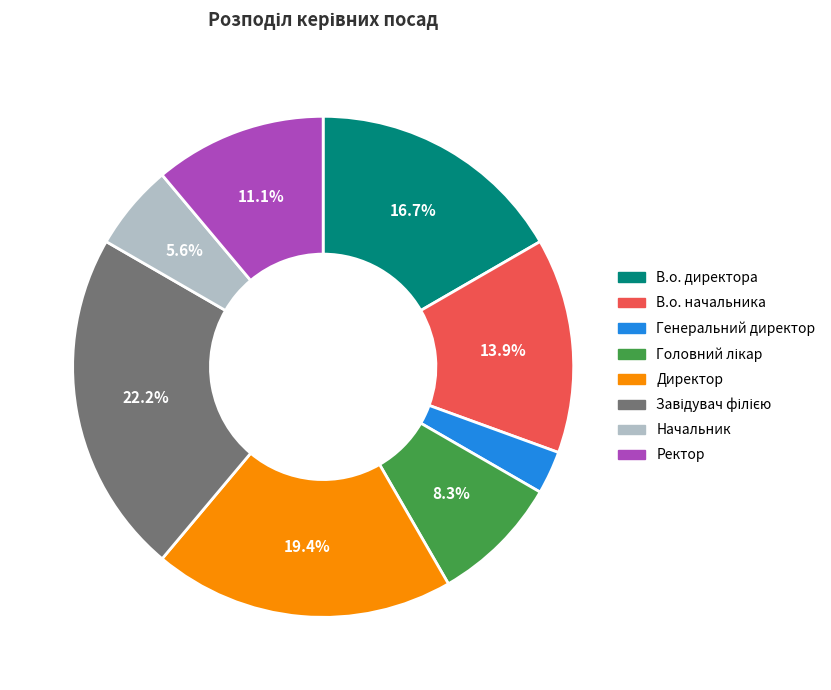

How many segments does this pie chart have?

8